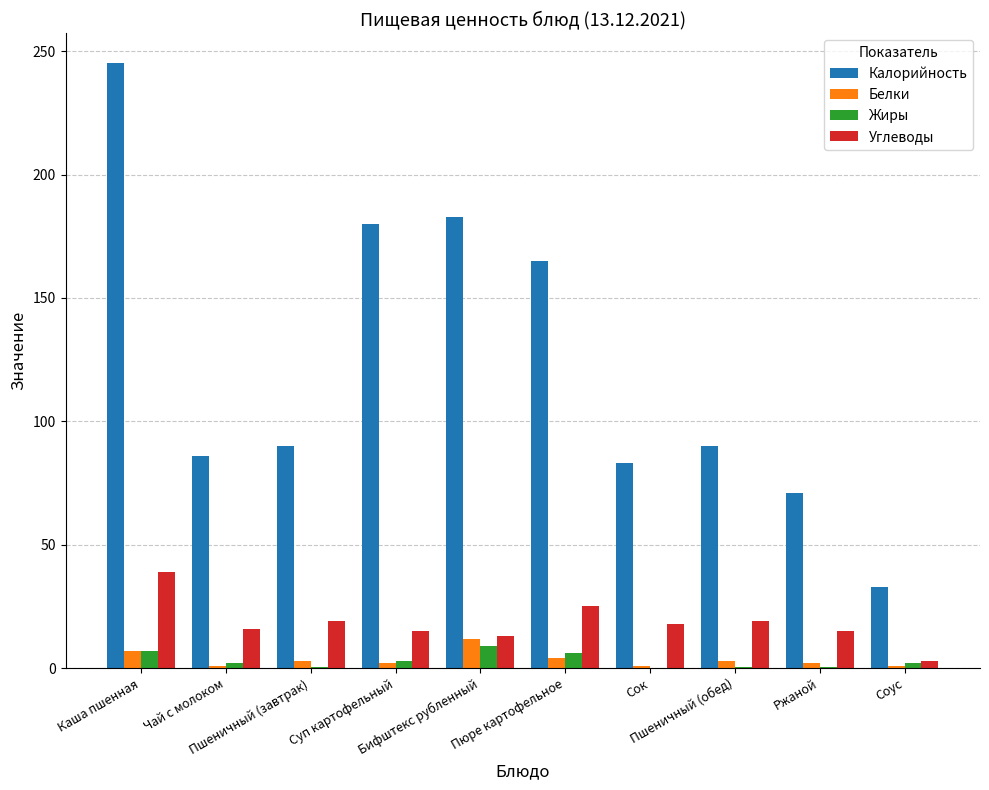

At which label does Белки first exceed 3?

Каша пшенная